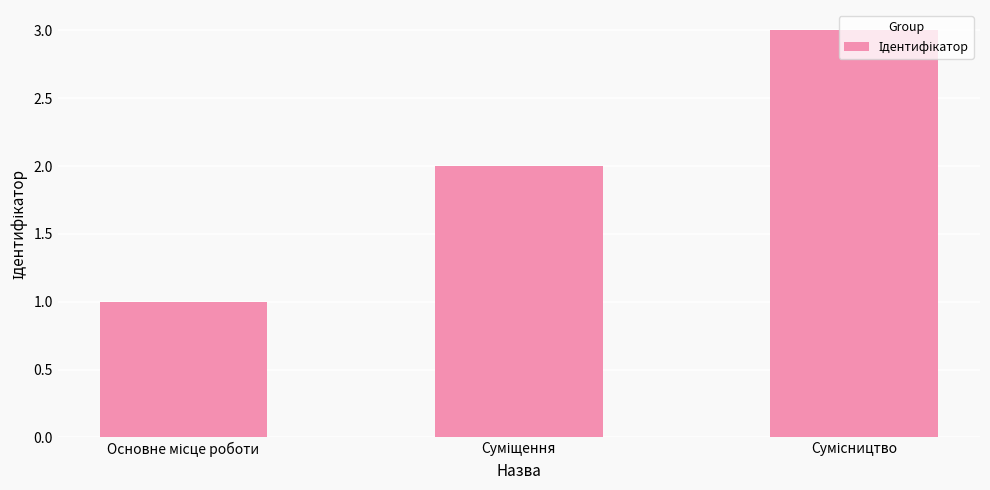

Reading left to right, what are all the values shown in this chart?

1	2	3